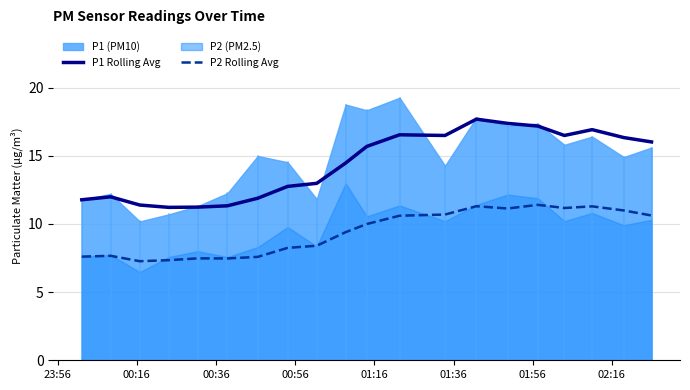

How many interior local peaks does the P2 Rolling Avg series have?

5